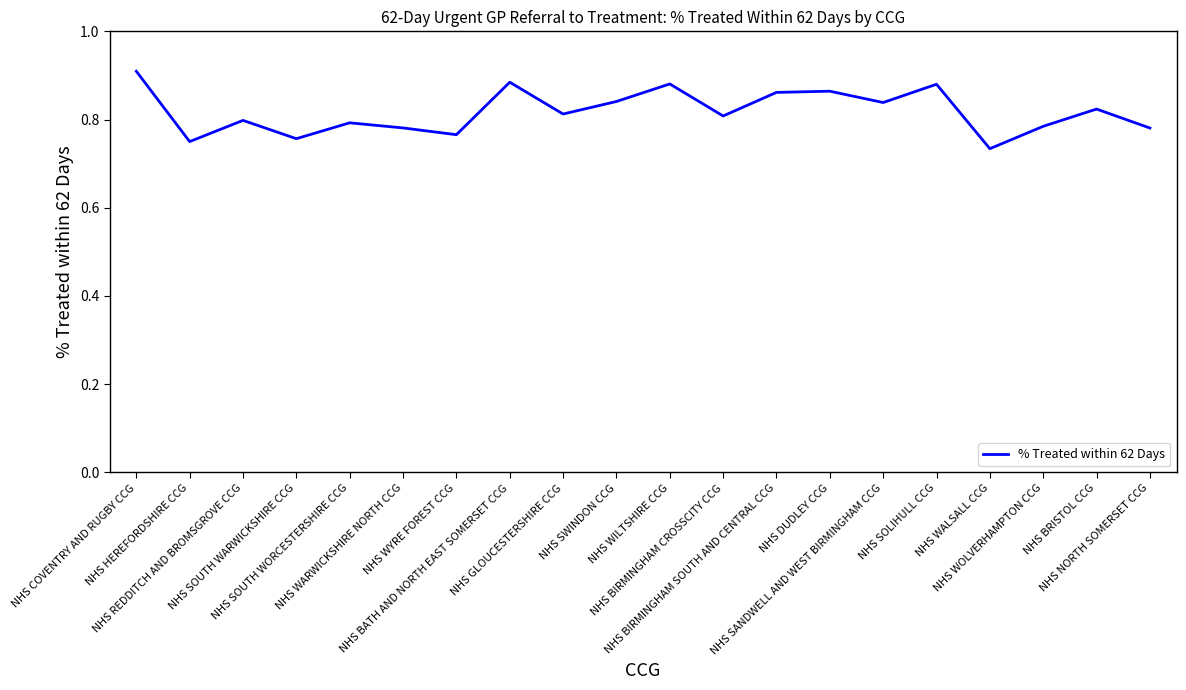

What position from the left is NHS WARWICKSHIRE NORTH CCG?

6